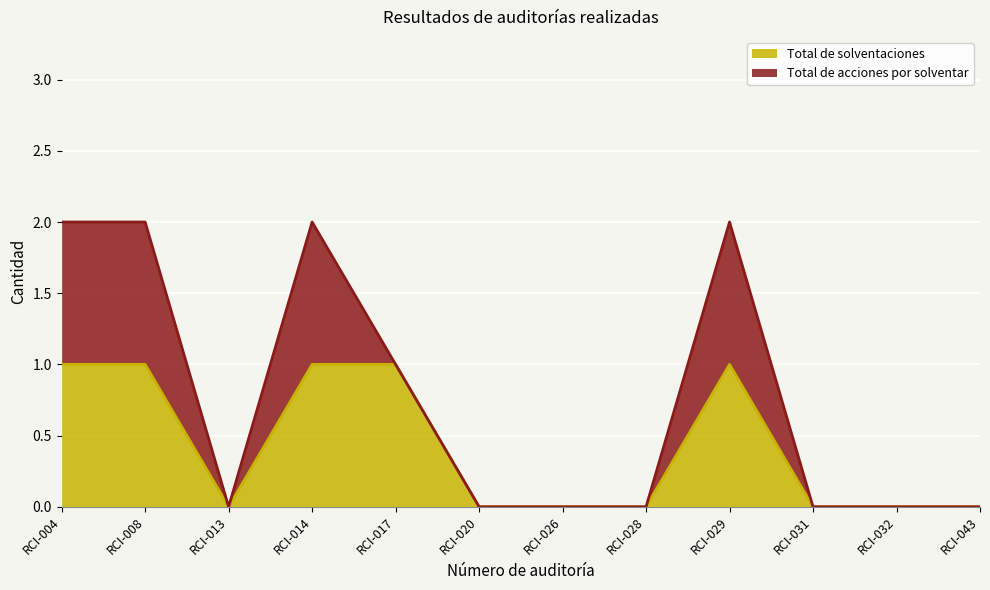

Which category has the lowest value across all series?

RCI-013